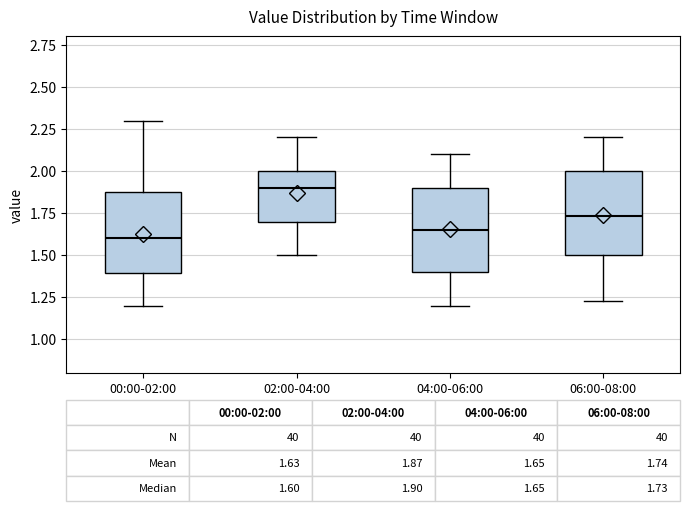

Which box has the highest median line?

02:00-04:00